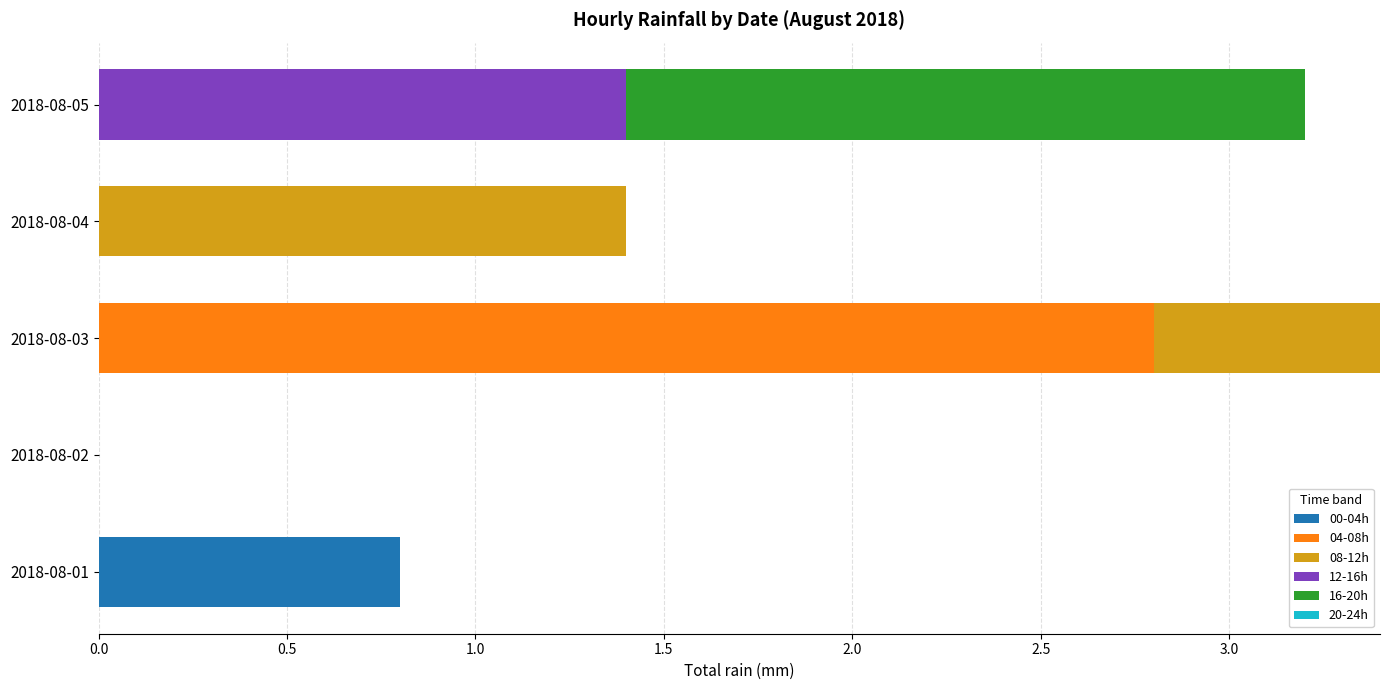

True or false: 00-04h has a value of -0.6 at 2018-08-05.

False